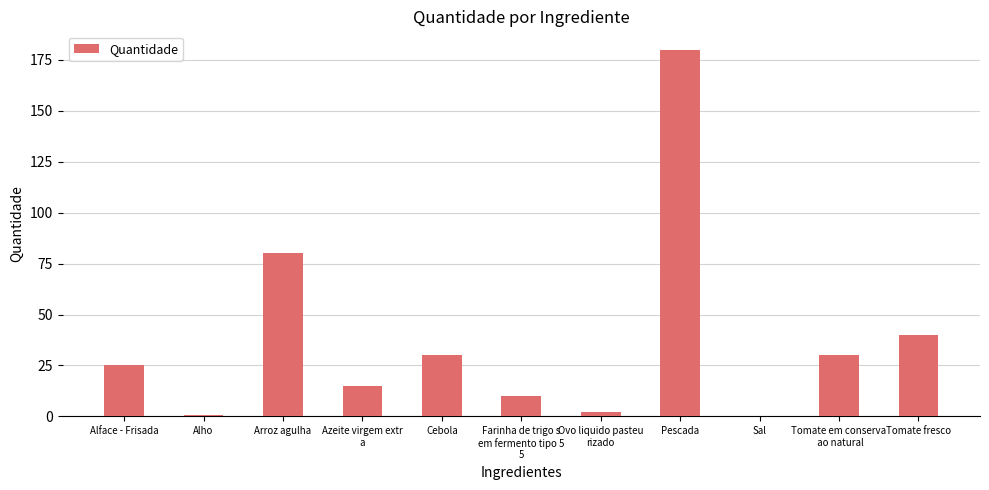

At which category does the chart reach its peak across all series?

Pescada